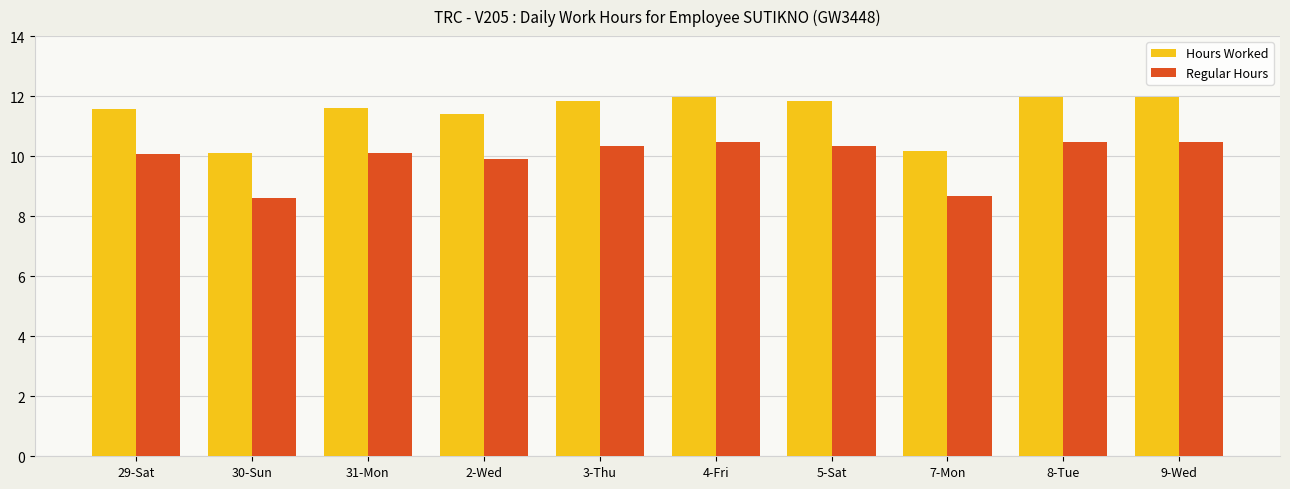

What is the minimum value for Hours Worked?

10.1